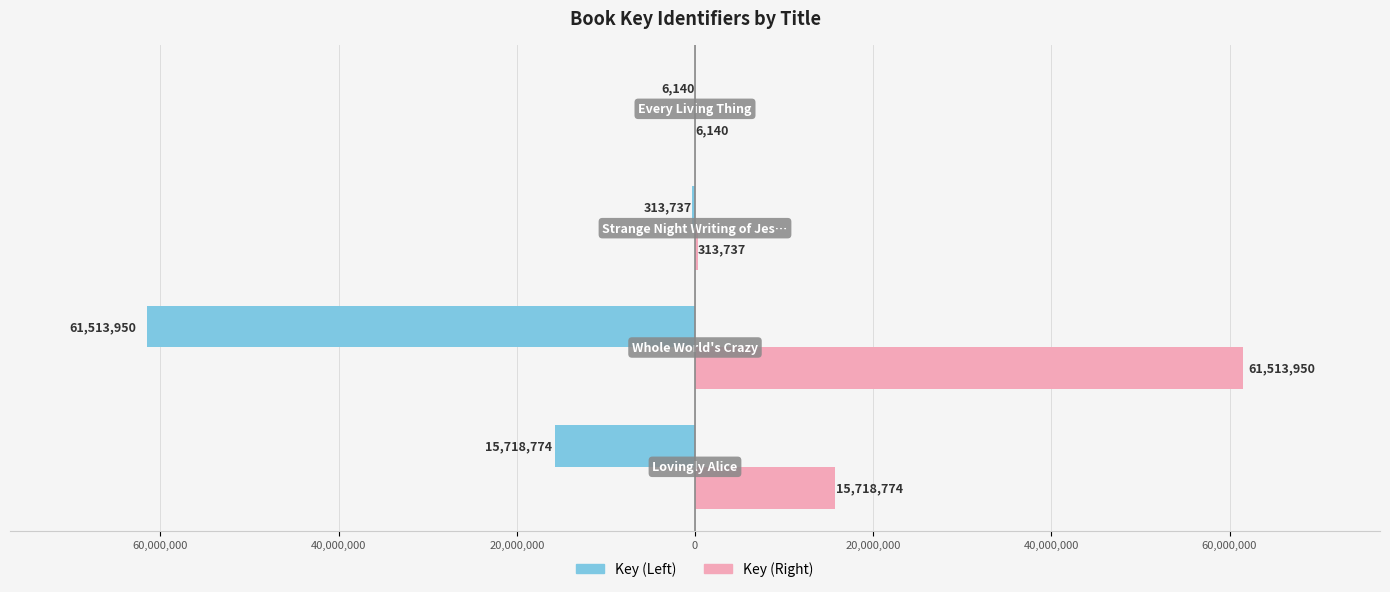

What is the maximum value shown in the chart?

61513950